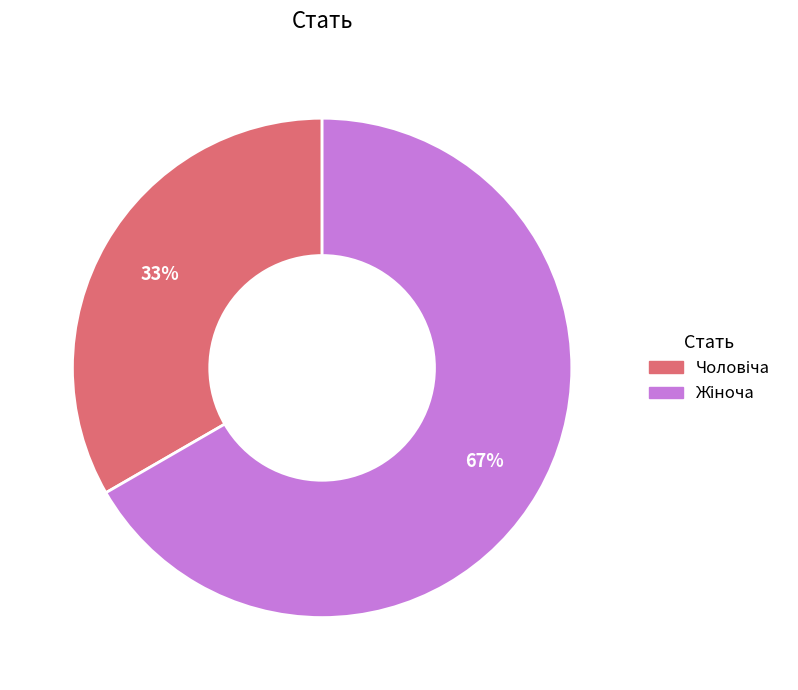

Is there any slice that represents more than half of the pie?

Yes